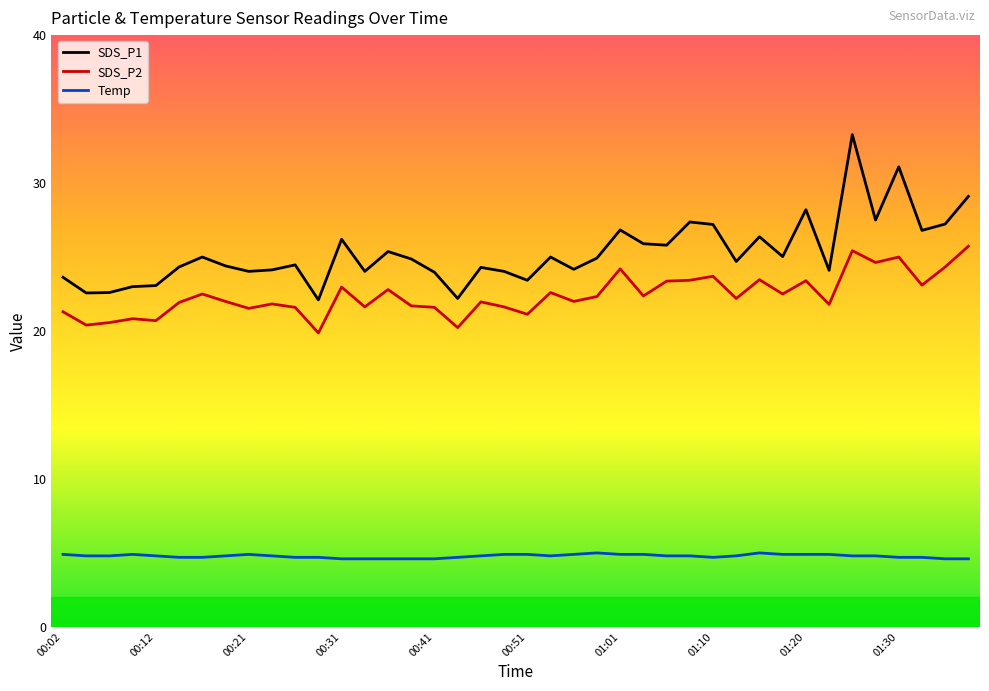

True or false: SDS_P1 and SDS_P2 intersect in this chart.

False